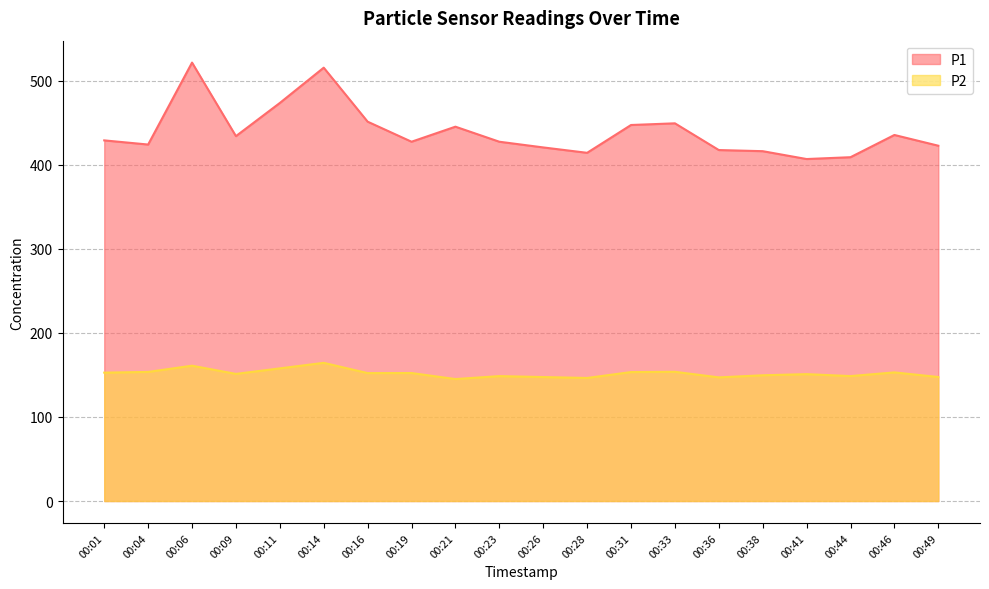

How many lines are shown in the chart?

2